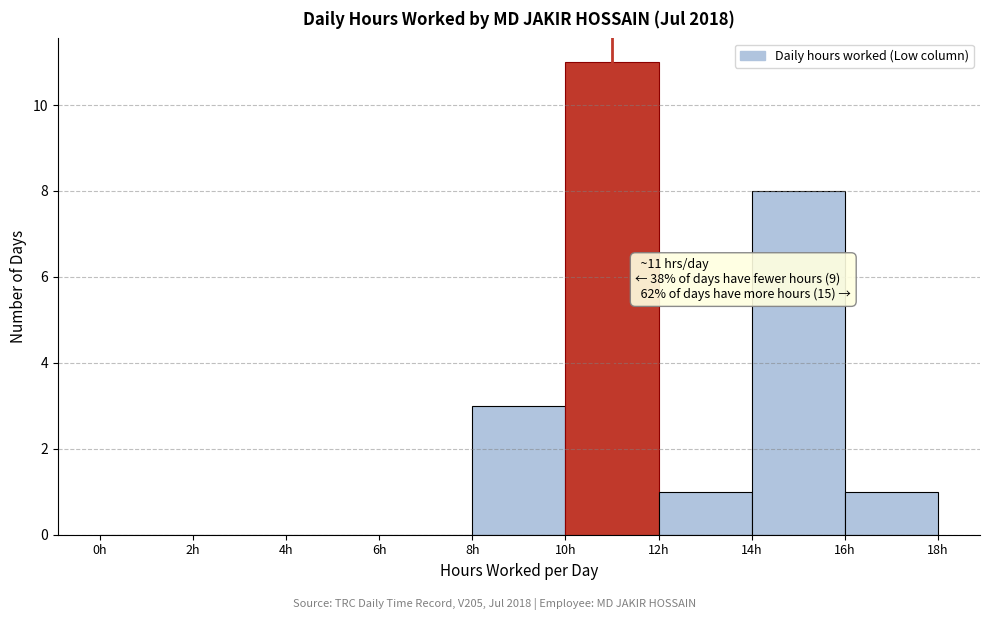

Which range on the x-axis has the tallest bar?

10 to 12